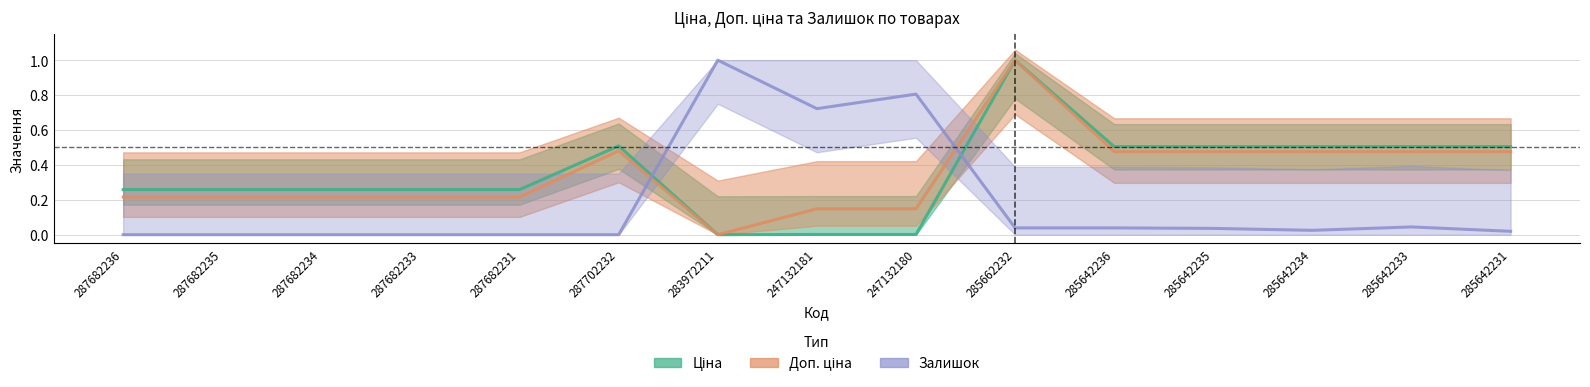

Which category has the lowest value across all series?

283972211